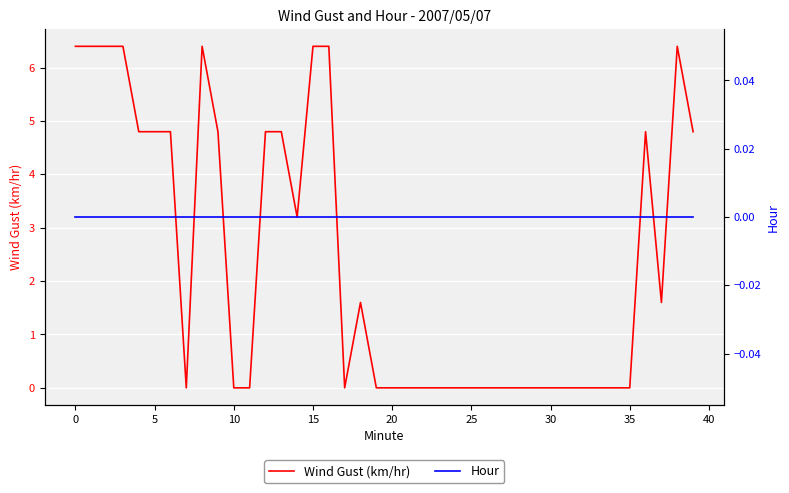

True or false: Wind Gust (km/hr) and Hour intersect in this chart.

False